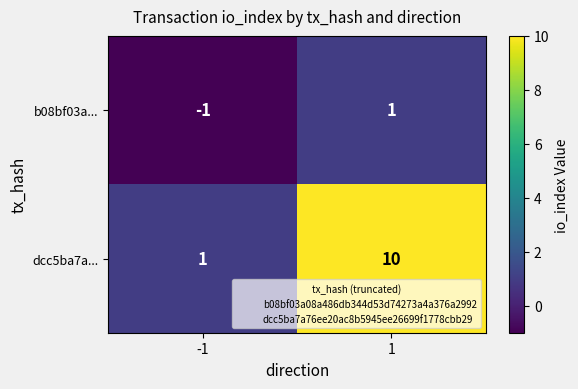

True or false: dcc5ba7a... has a value of 1 at -1.

True